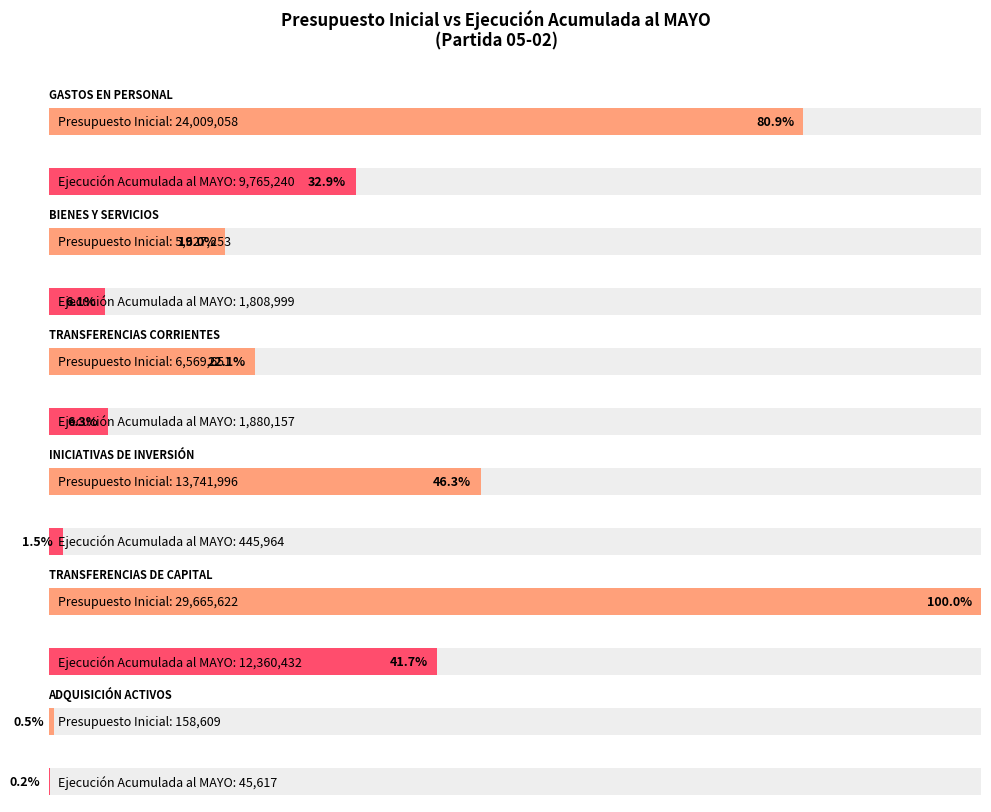

Is it true that Presupuesto Inicial equals 5627253 at BIENES Y SERVICIOS?

True